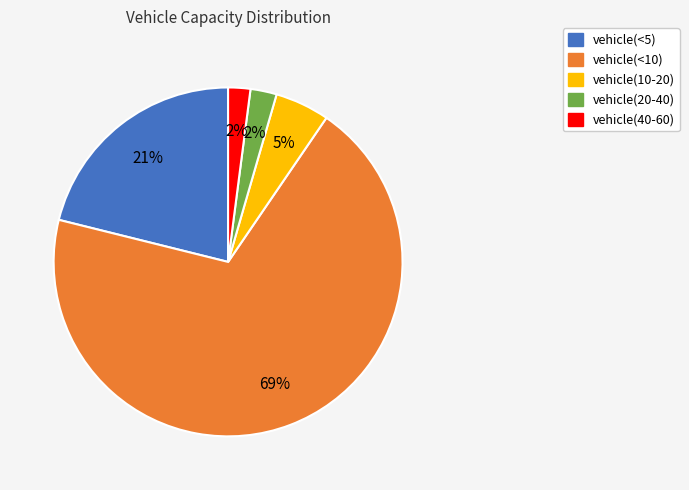

How many segments does this pie chart have?

5